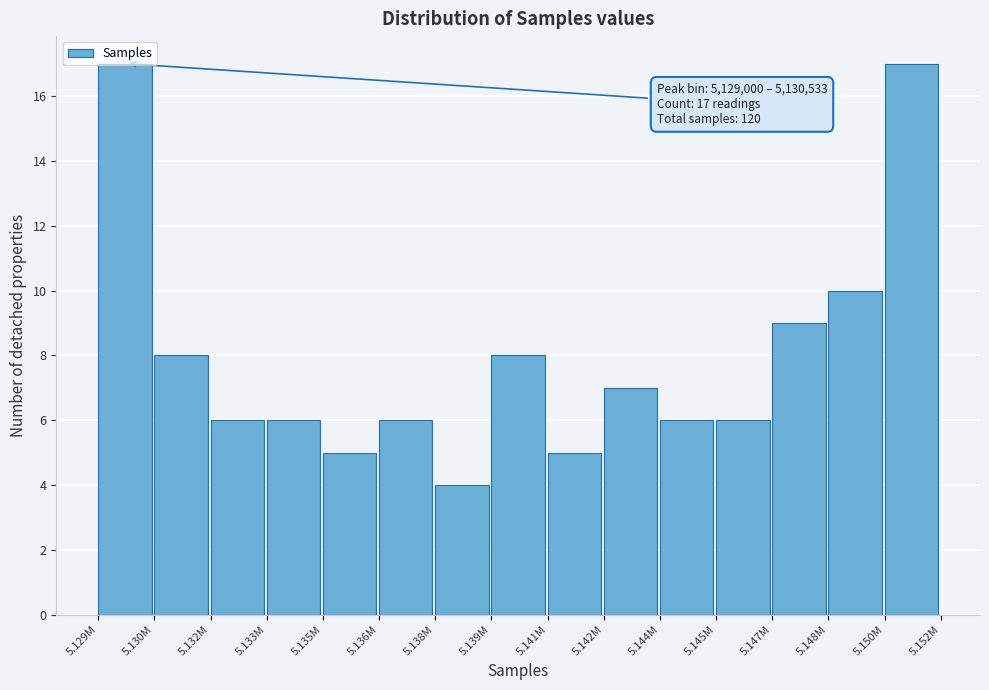

The chart shows a value of 10 at 5.133M. True or false?

False